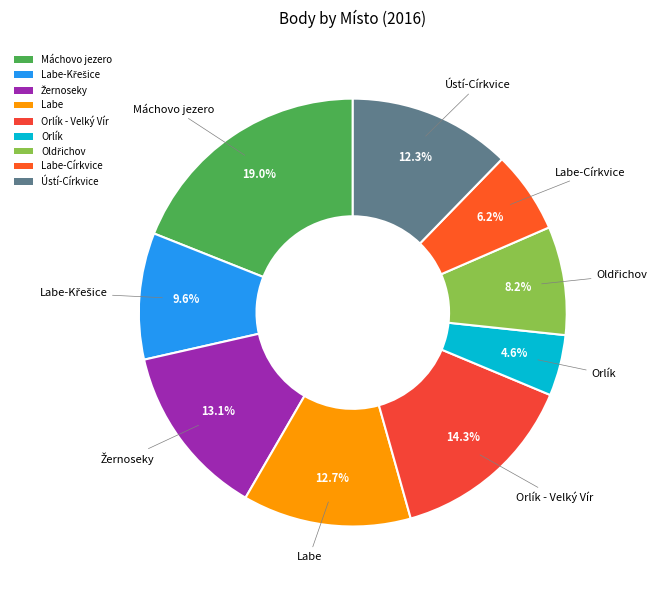

To the nearest percent, what is the difference between the largest and smallest slice percentages?

14%